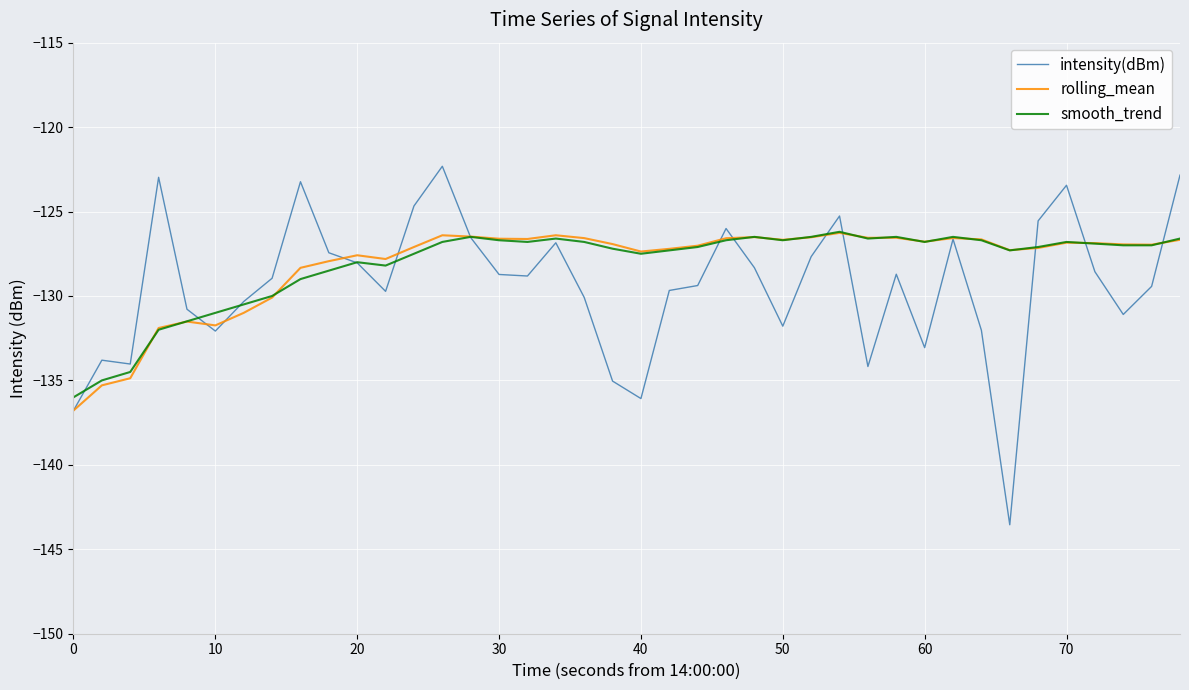

Which series ends up on top after the final intersection of intensity(dBm) and smooth_trend?

intensity(dBm)